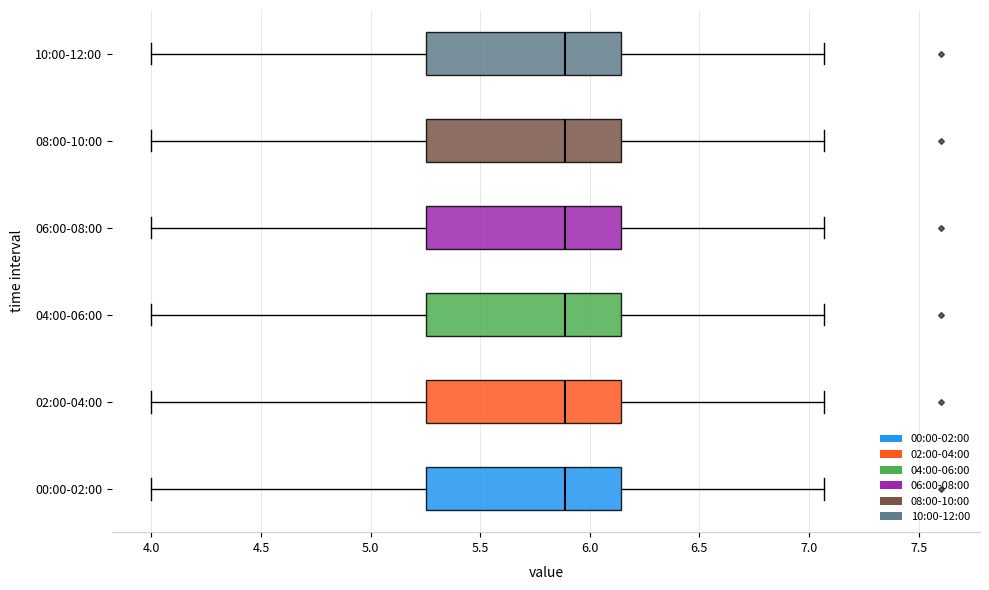

Reading bottom to top, transcribe this box plot: for each box, give where its median line is, the range the box spans, and where its two whiskers end, as read against the x-axis. The values are not printed on the chart, so give them approximately, as read against the axis.

00:00-02:00: median 5.90, box 5.25 to 6.15, whiskers 4.00 to 7.05
02:00-04:00: median 5.90, box 5.25 to 6.15, whiskers 4.00 to 7.05
04:00-06:00: median 5.90, box 5.25 to 6.15, whiskers 4.00 to 7.05
06:00-08:00: median 5.90, box 5.25 to 6.15, whiskers 4.00 to 7.05
08:00-10:00: median 5.90, box 5.25 to 6.15, whiskers 4.00 to 7.05
10:00-12:00: median 5.90, box 5.25 to 6.15, whiskers 4.00 to 7.05